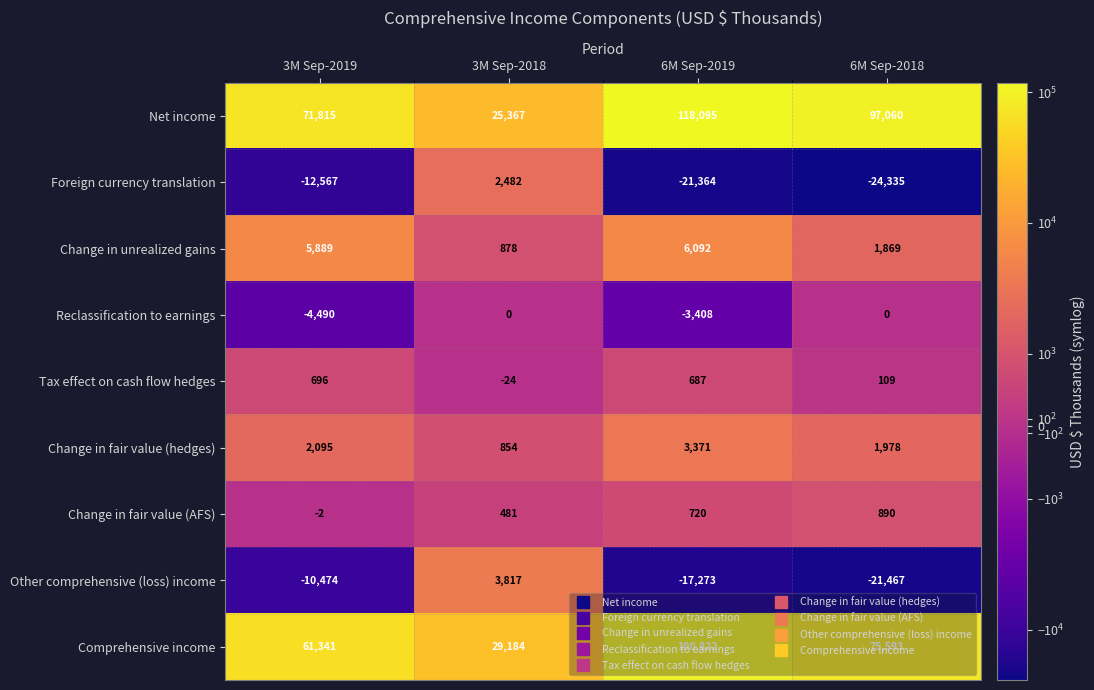

How many distinct data groups are displayed?

9